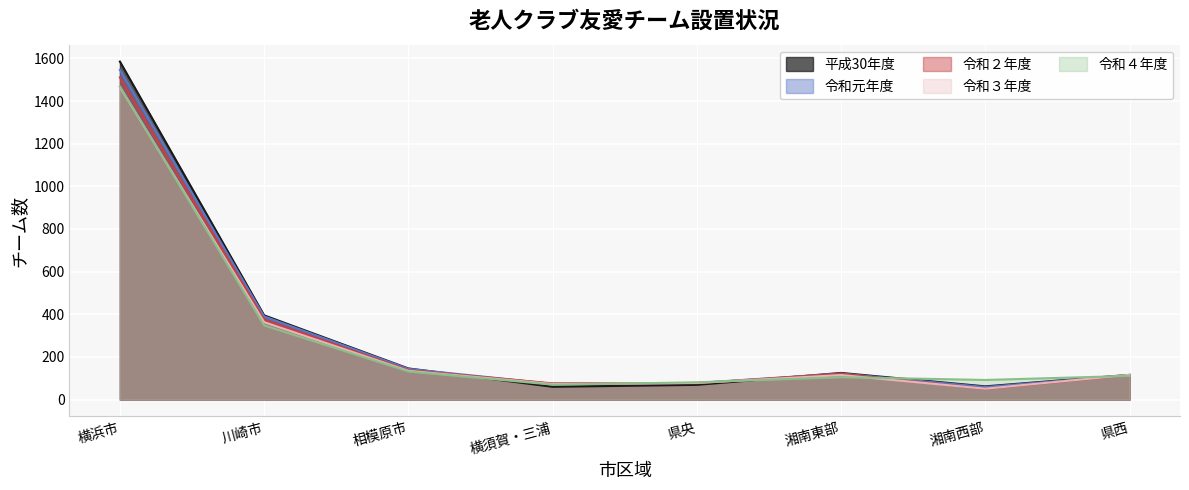

Between which two adjacent categories do 令和元年度 and 令和２年度 first intersect?

相模原市 and 横須賀・三浦